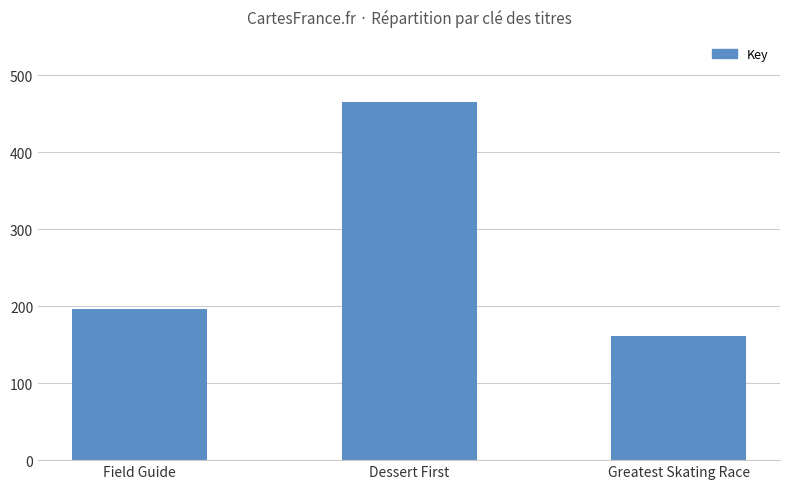

Approximately how many times larger is the value at Field Guide compared to Greatest Skating Race?

1.2